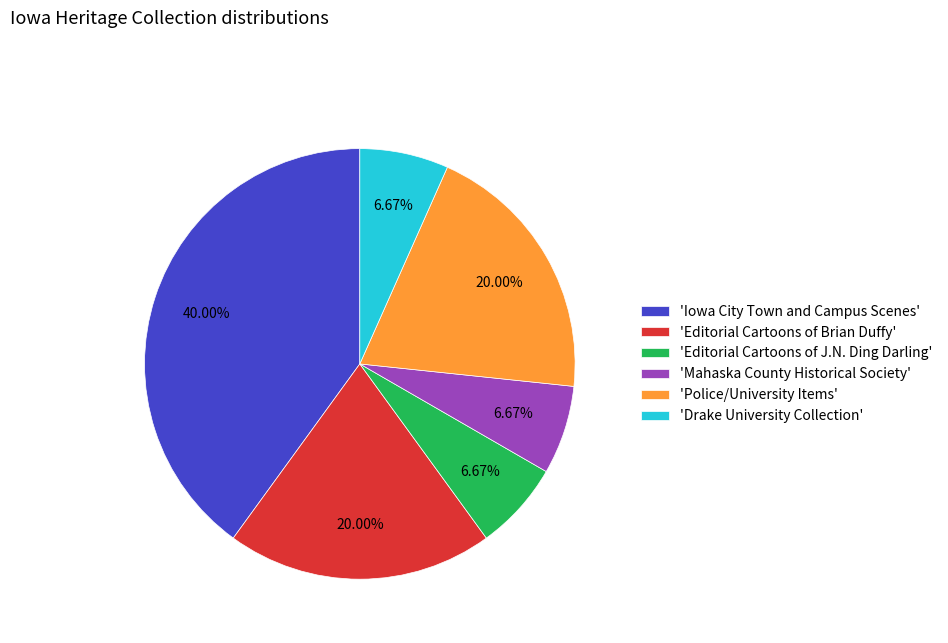

Which has a higher value, 'Police/University Items' or 'Editorial Cartoons of J.N. Ding Darling'?

'Police/University Items'